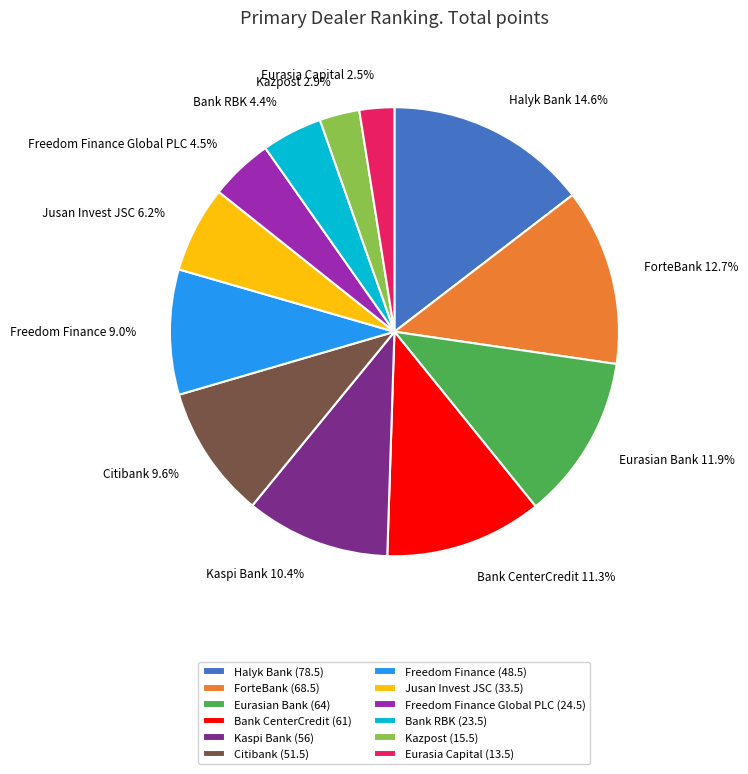

What is the largest slice in the pie chart?

Halyk Bank (78.5)